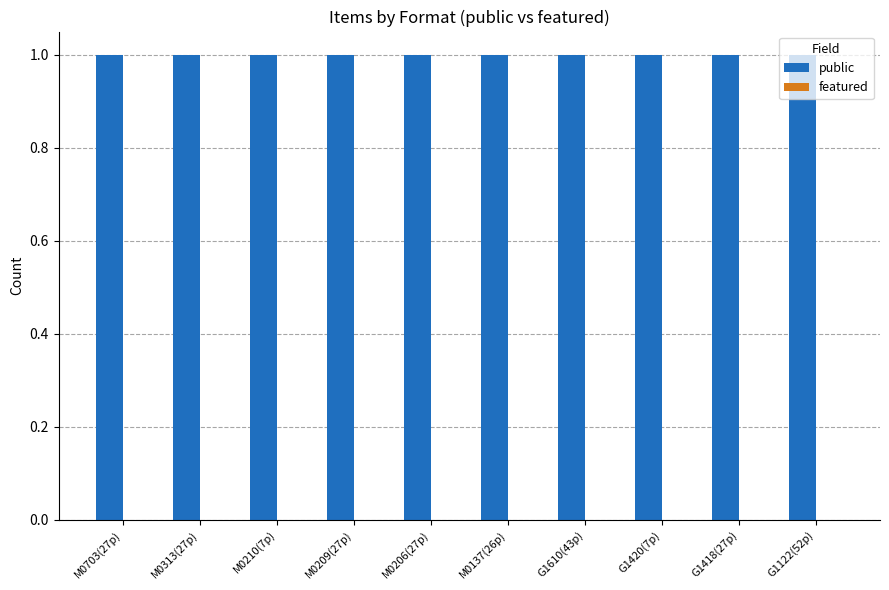

The value of public at G1122(52p) is 1. True or false?

True